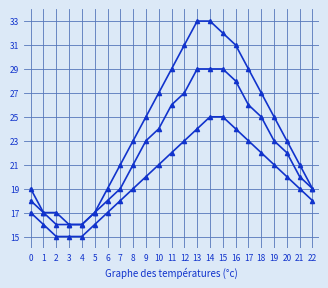

Does the chart have visible grid lines?

Yes